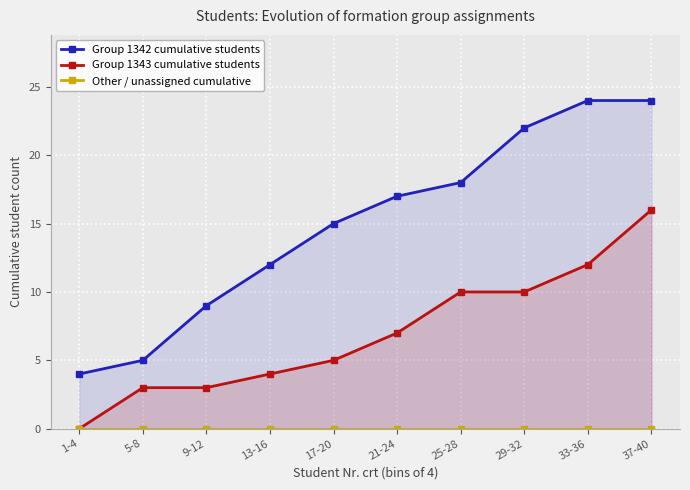

True or false: Group 1342 cumulative students has a value of 9 at 5-8.

False